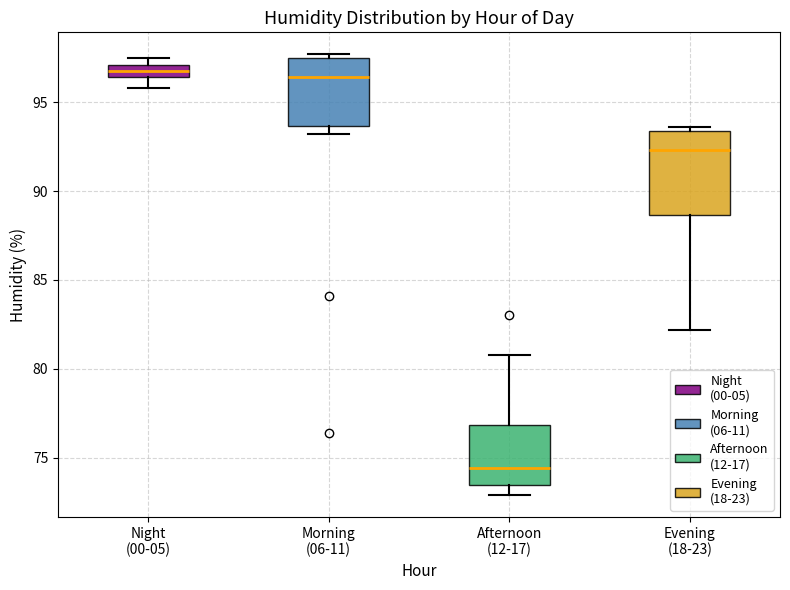

Comparing the boxes themselves (not the whiskers), which one is the tallest?

Evening (18-23)